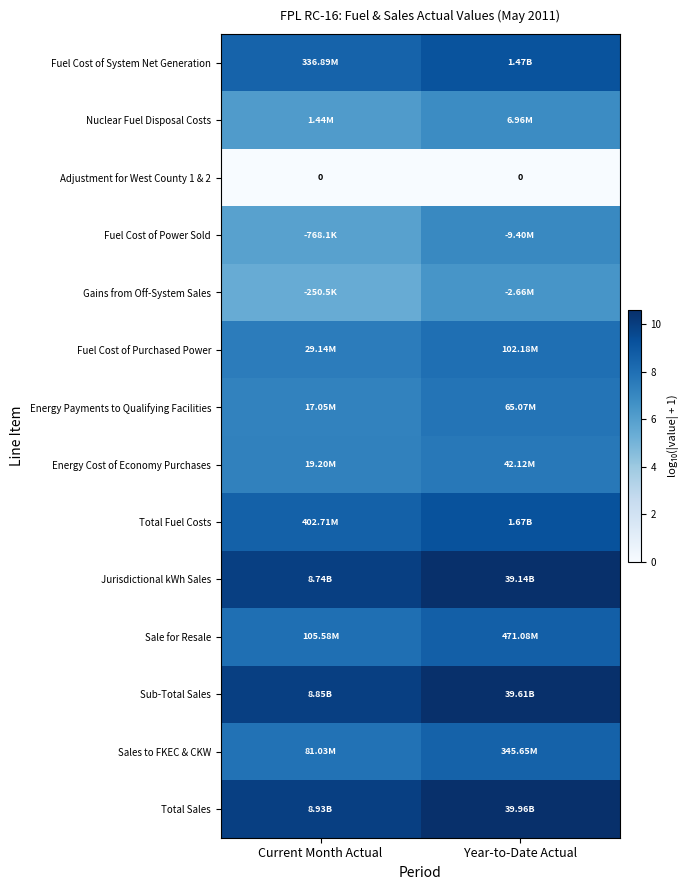

Which series has the largest total across all categories?

Total Sales